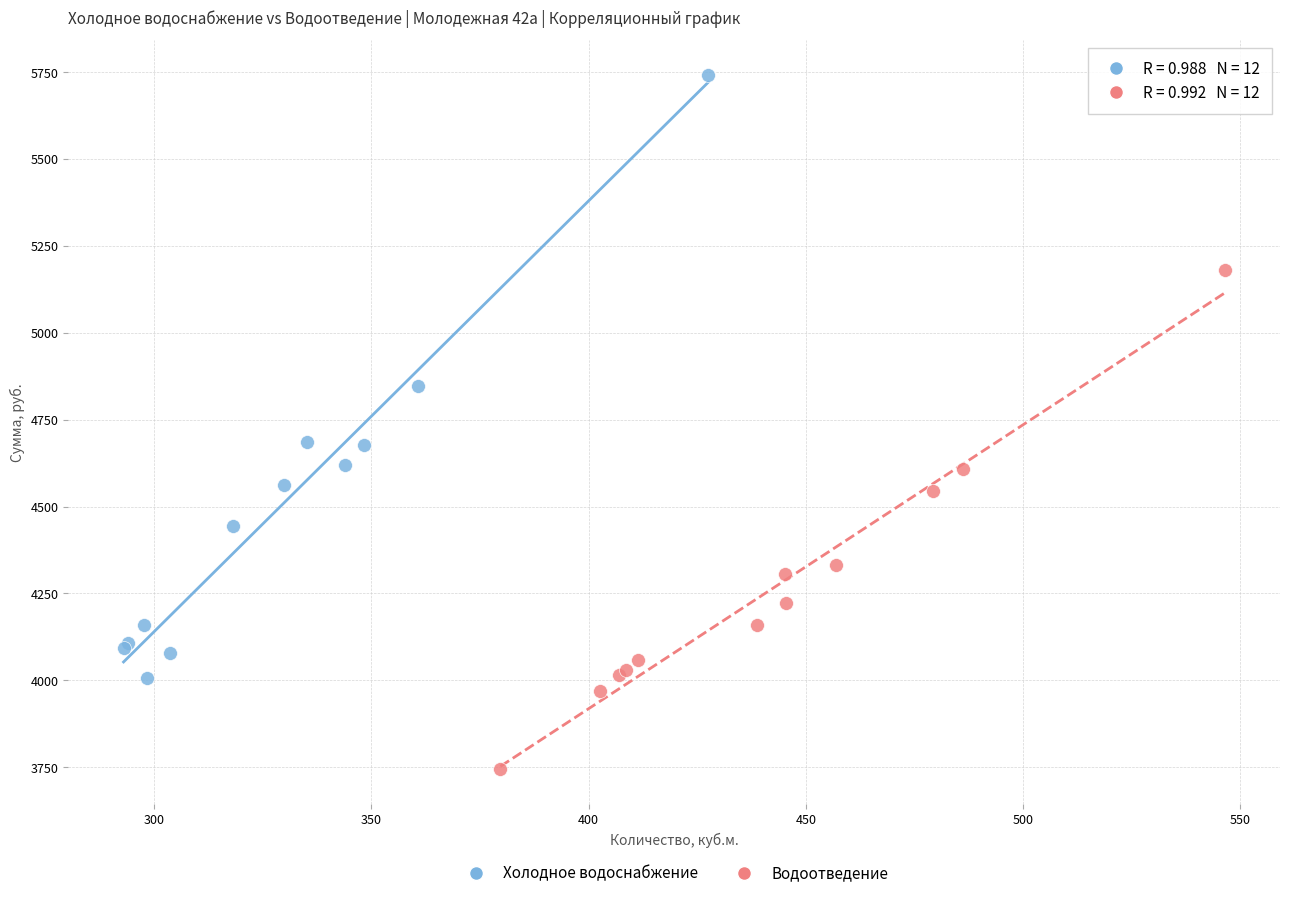

What are all the series names shown in the legend?

Холодное водоснабжение, Водоотведение